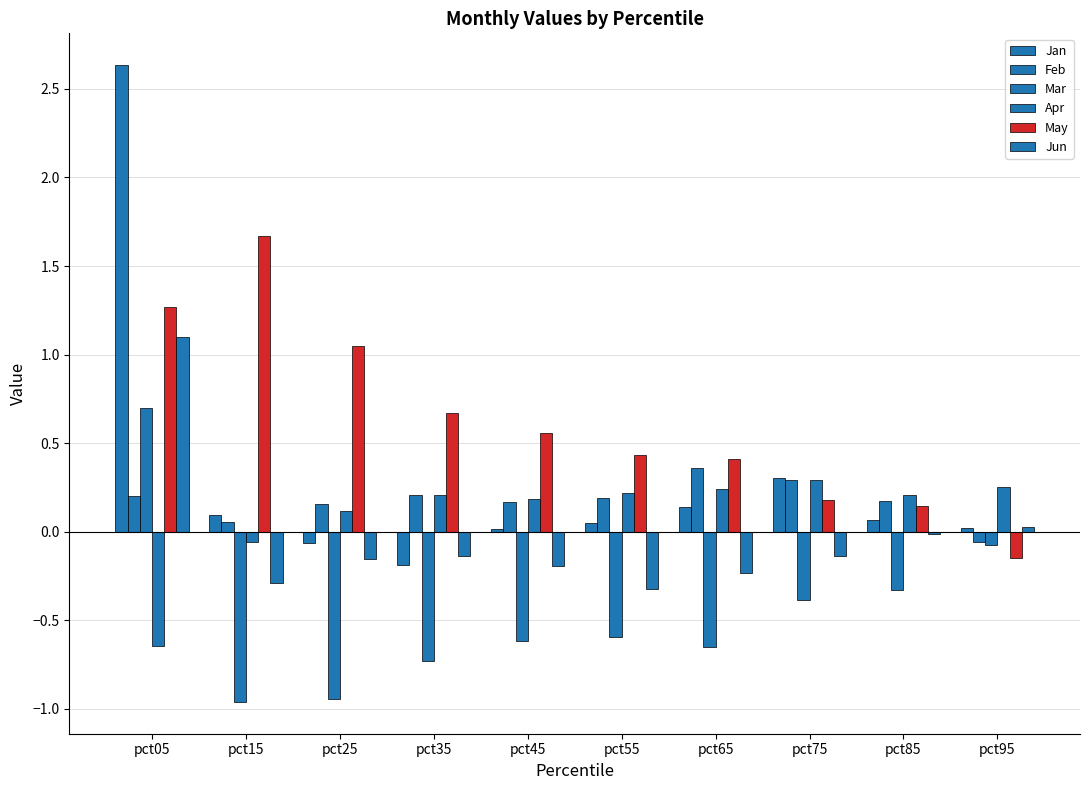

Which series has the largest range (max minus min)?

Jan